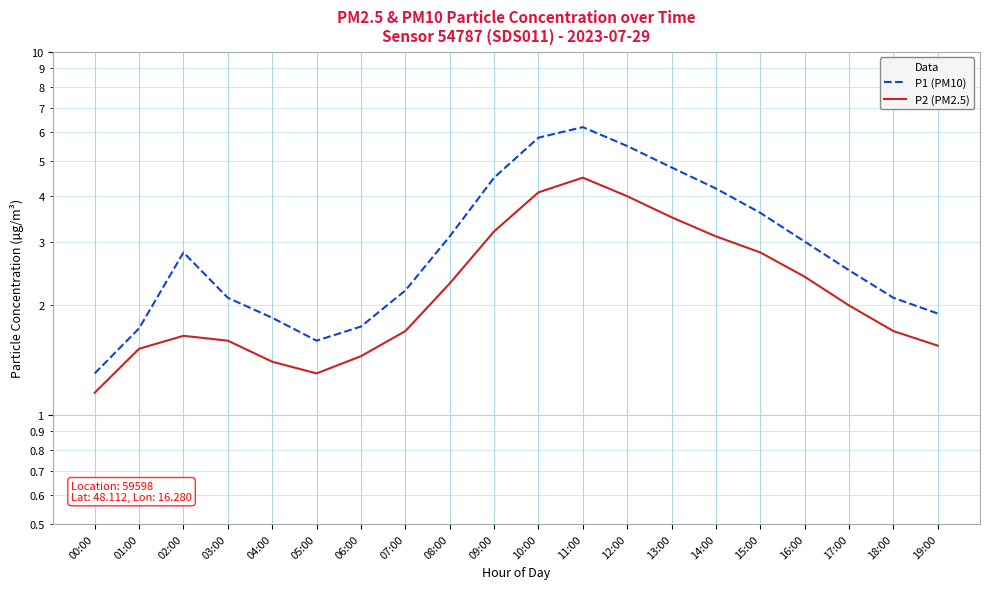

Which category has the lowest value across all series?

00:00